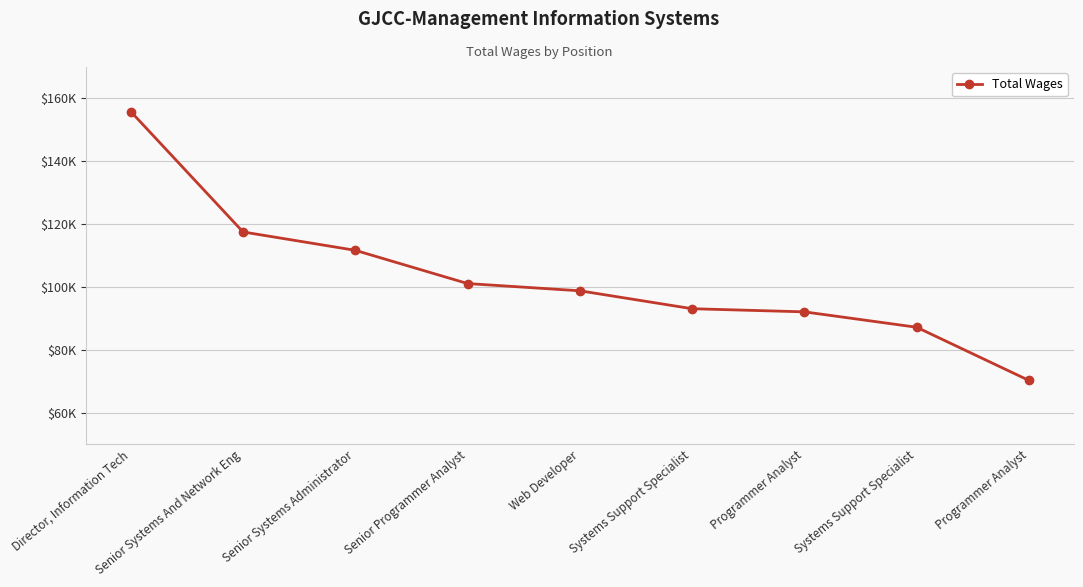

The chart shows a value of 93106 at Systems Support Specialist. True or false?

True